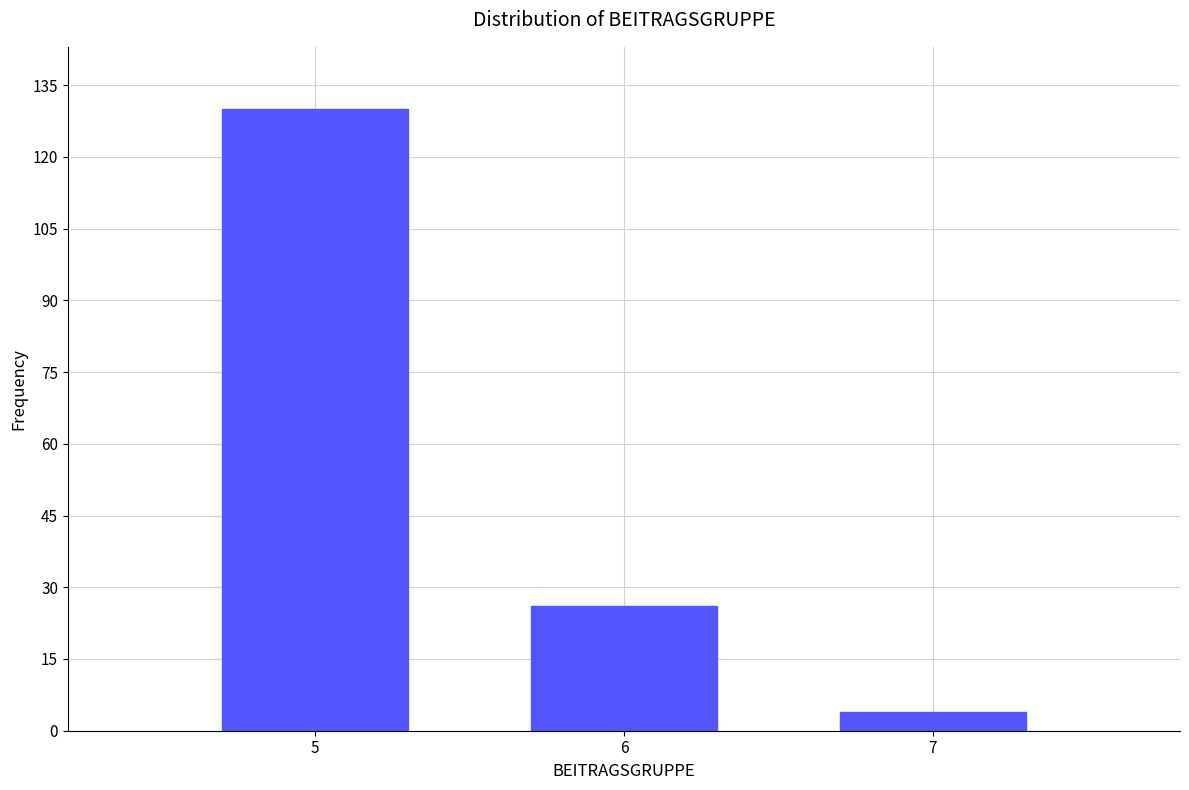

Reading left to right, extract all data points from this chart.

130	26	4